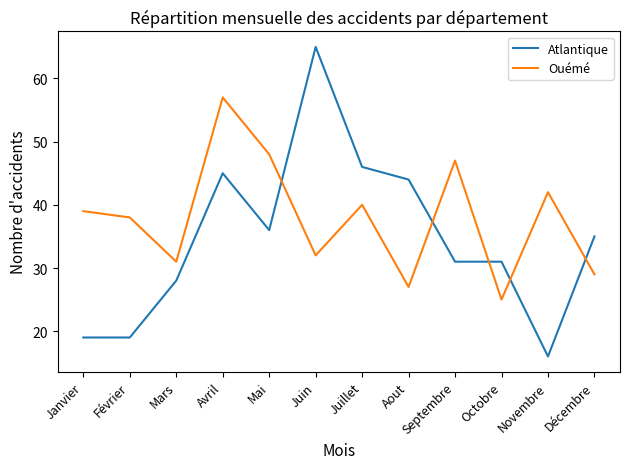

Is the value of Ouémé at Septembre greater than the value of Atlantique at Janvier?

Yes